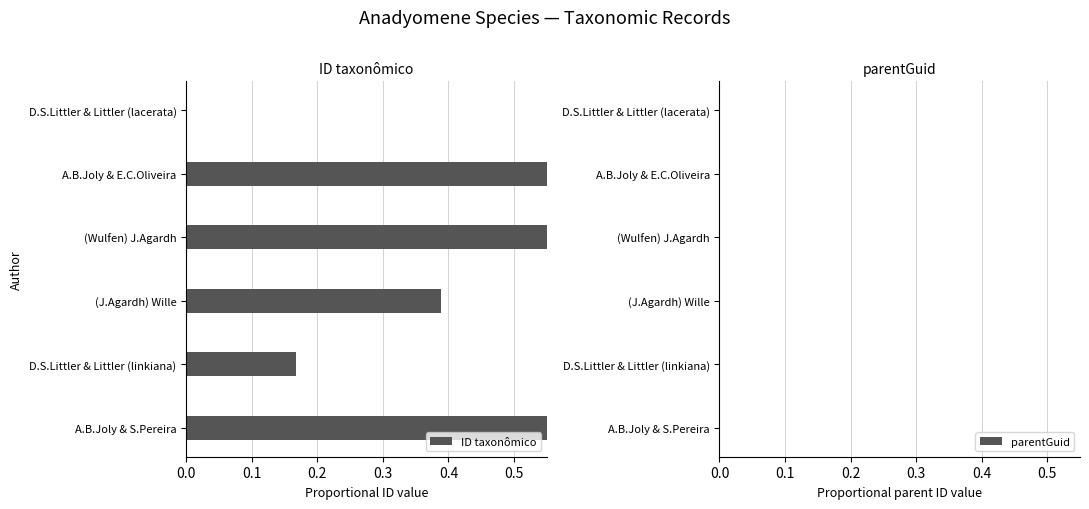

Is the value of parentGuid at 0.0 greater than the value of ID taxonômico at 0.2?

No